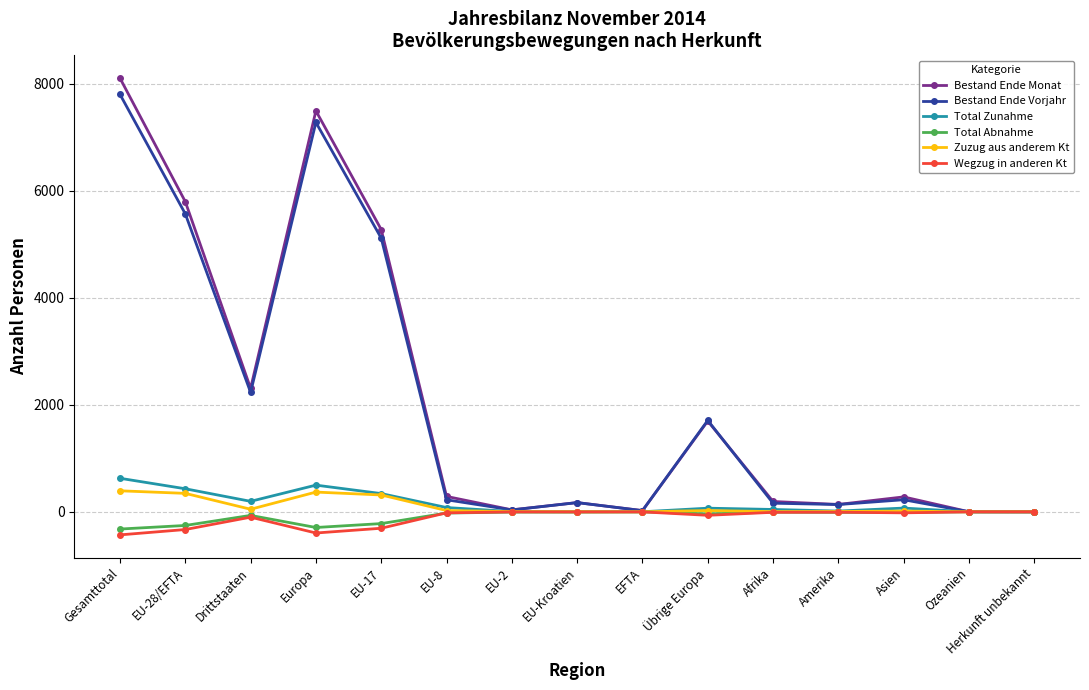

What is the sum of the Bestand Ende Vorjahr values at Afrika and Gesamttotal?

7964